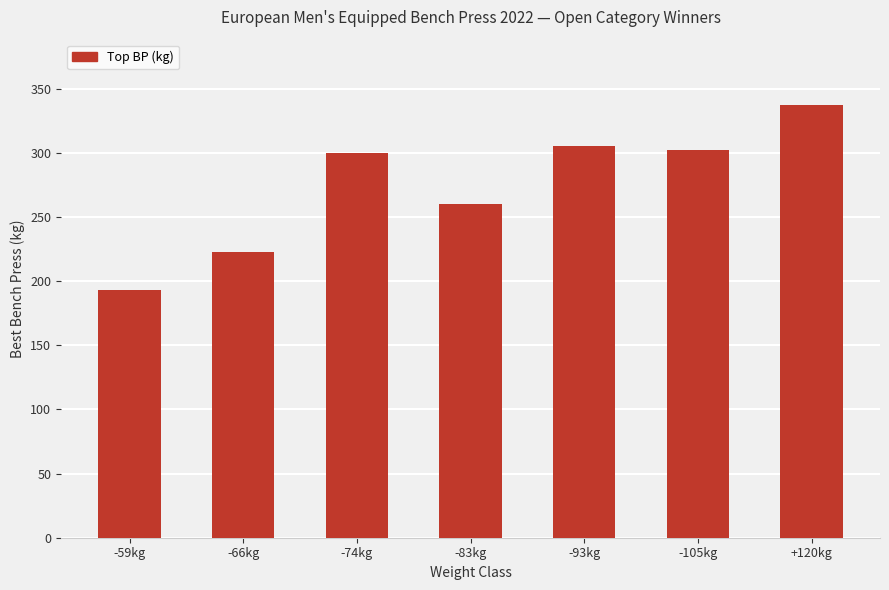

Is it true that the value at -93kg is 305.0?

True